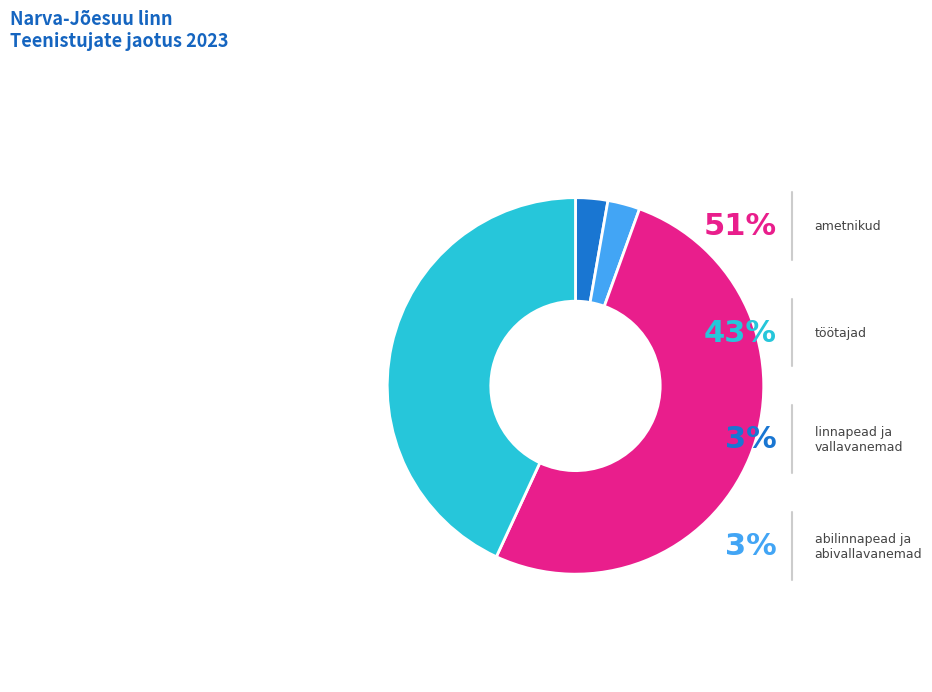

Count the number of slices in the pie.

5